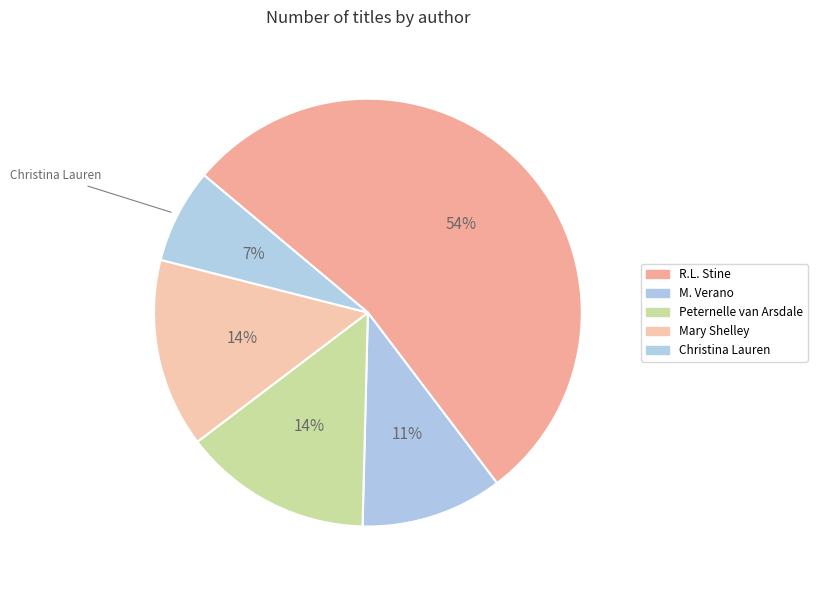

How many segments does this pie chart have?

5